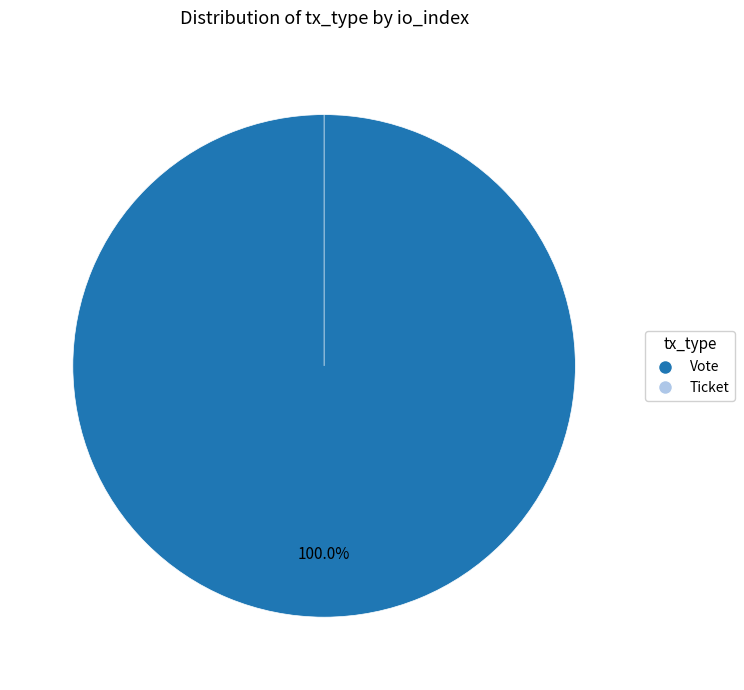

Which slice is the smallest?

Ticket